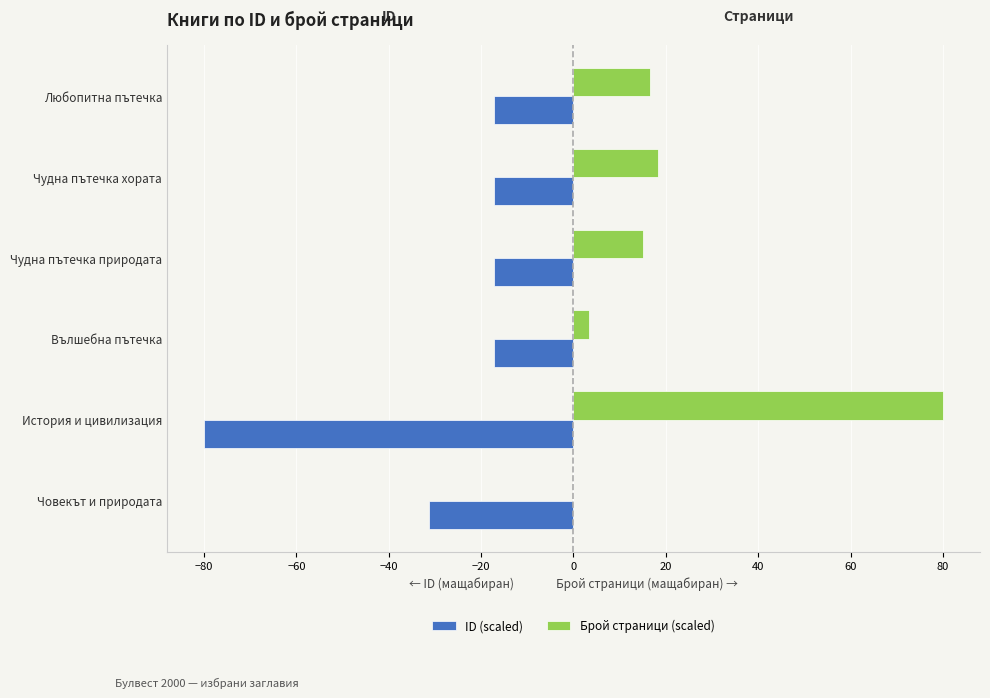

Which series has the largest total across all categories?

Брой страници (scaled)